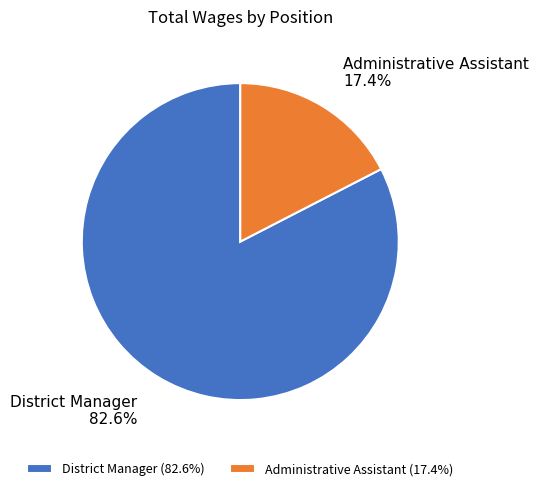

To the nearest percent, what is the combined percentage of District Manager and Administrative Assistant?

100%